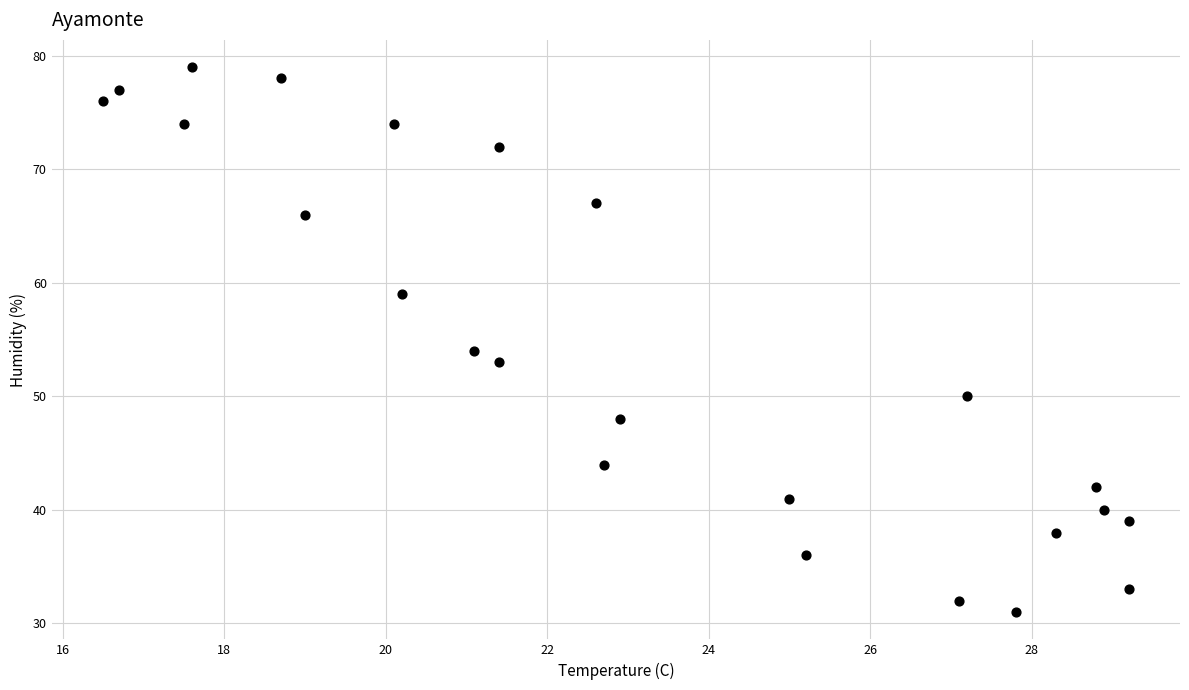

What is the range of Y values (max minus min)?

48